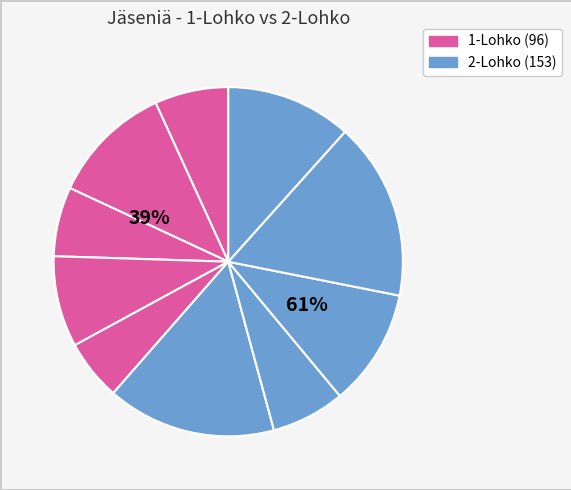

How many slices are in this pie chart?

10